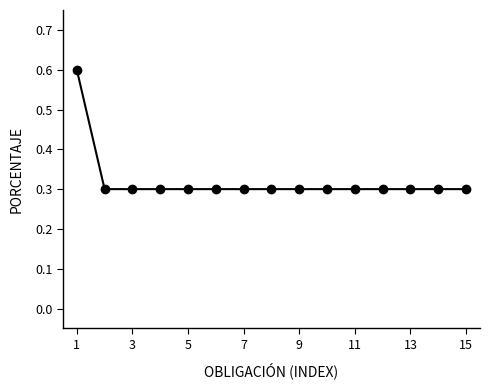

Reading right to left, what are all the values shown in this chart?

0.3	0.3	0.3	0.3	0.3	0.3	0.3	0.3	0.3	0.3	0.3	0.3	0.3	0.3	0.6